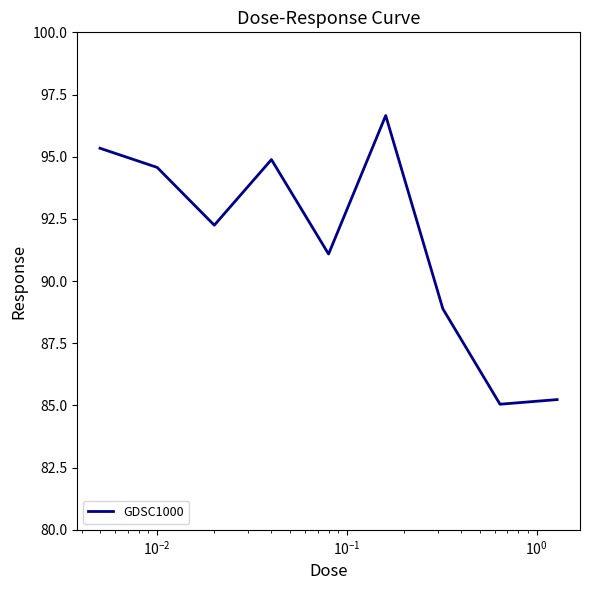

What is the maximum value shown in the chart?

96.7